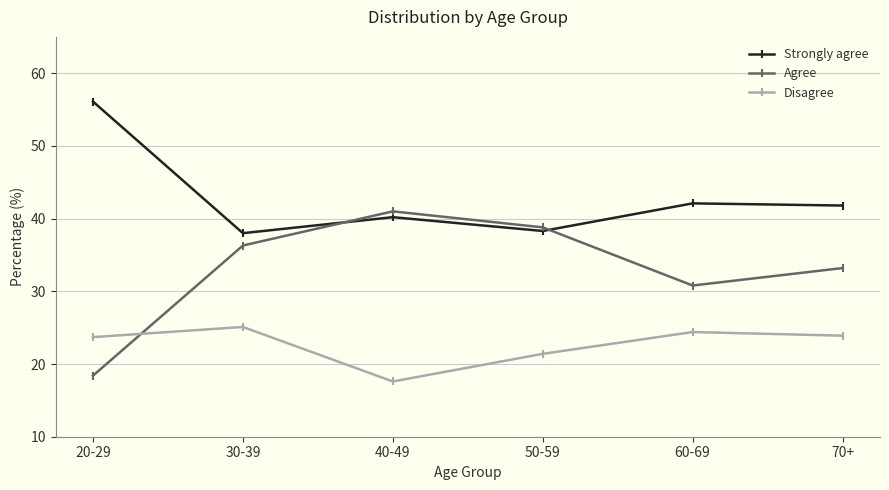

List the series in order of their peak value, lowest first.

Disagree, Agree, Strongly agree